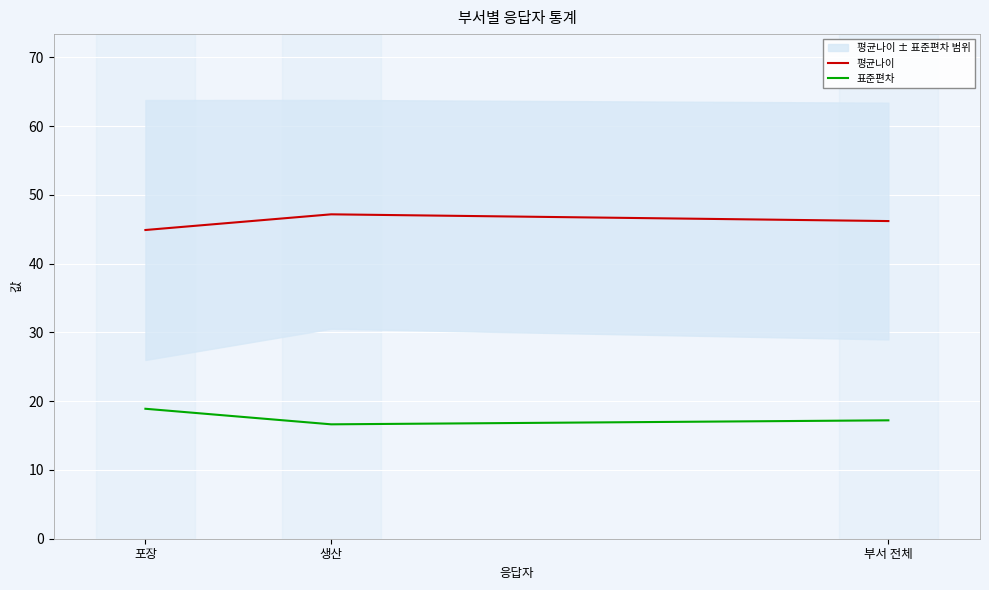

How many lines are shown in the chart?

2